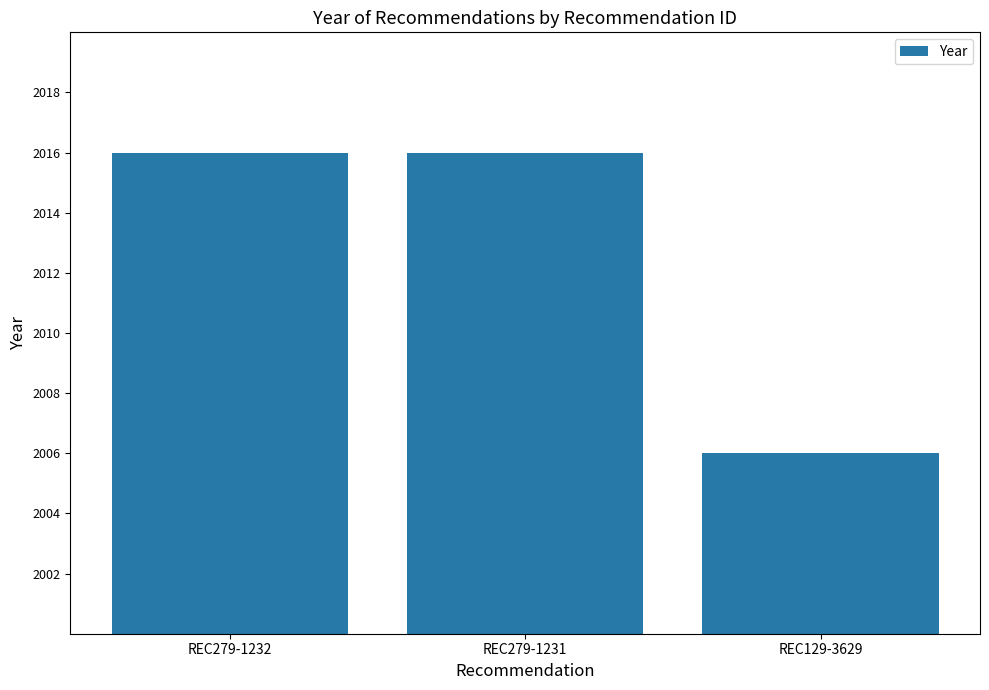

Are the bars horizontal?

No